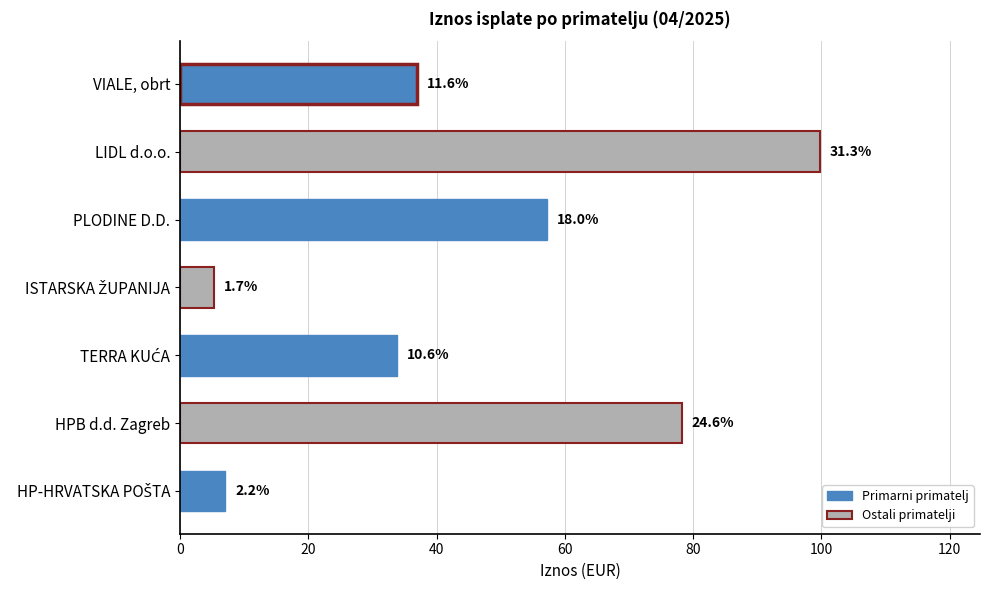

How many bars are there in total?

7